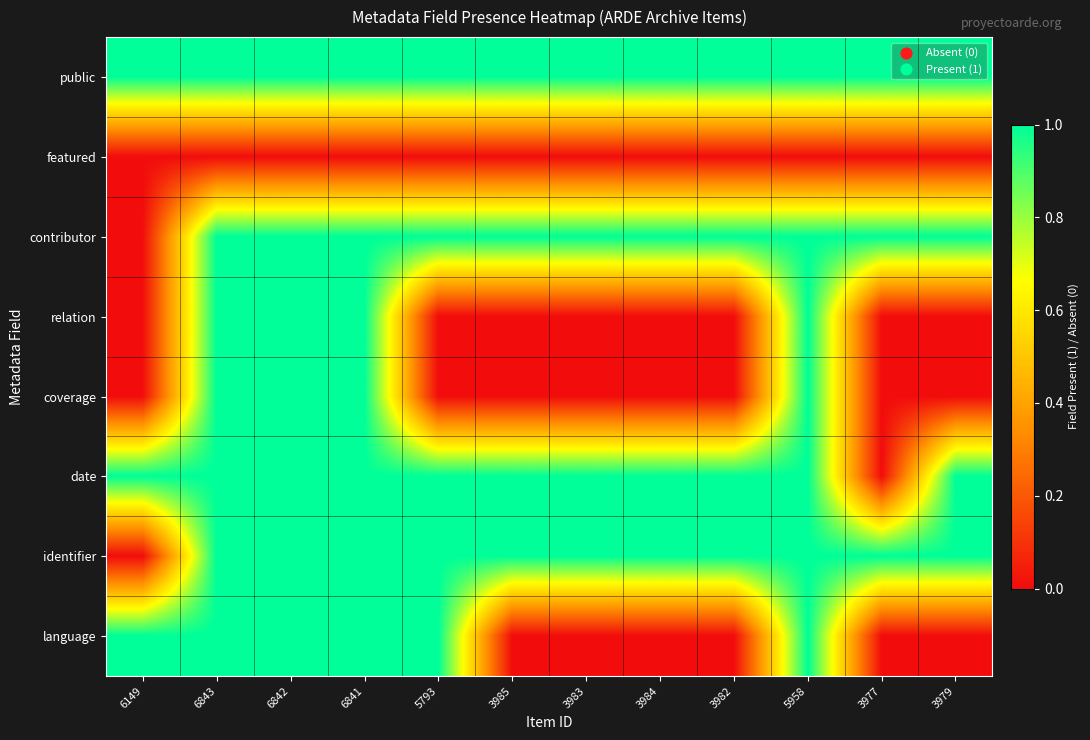

What is the total value across all series at 3984?

4